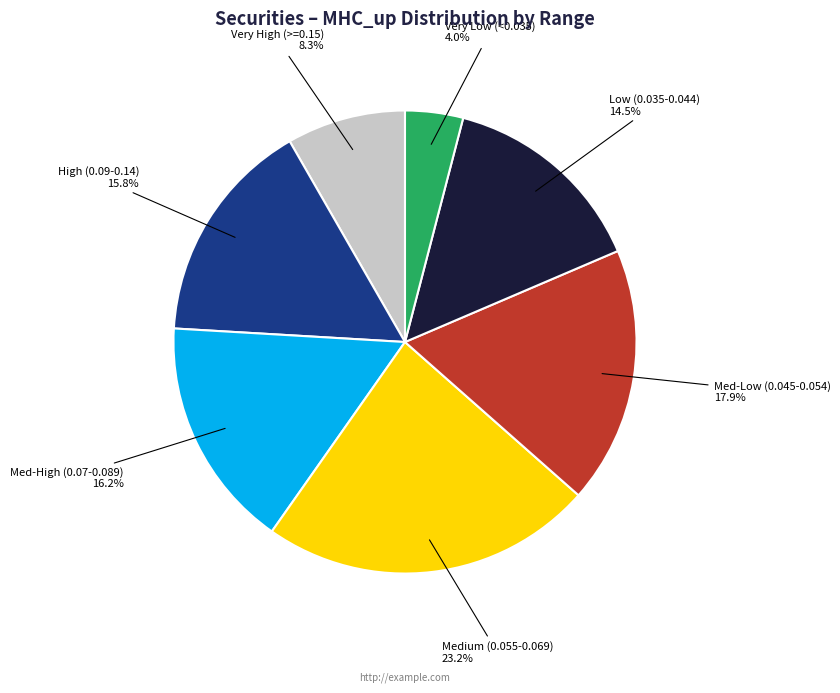

How many slices are in this pie chart?

7